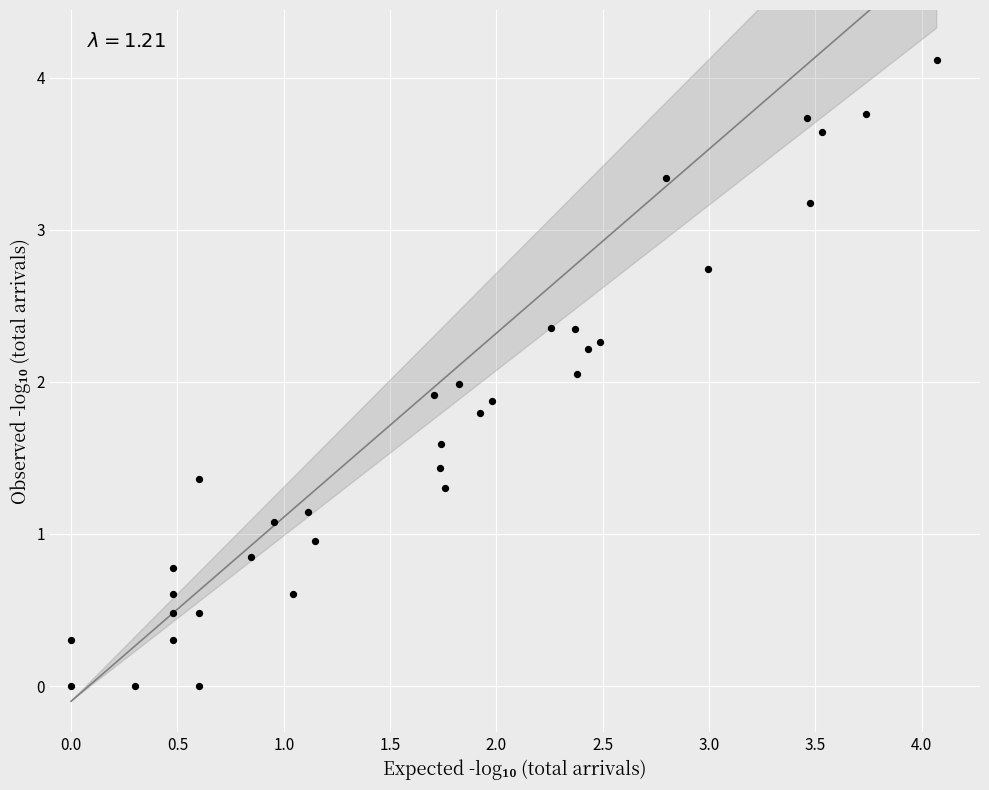

What is the range of X values (max minus min)?

4.1